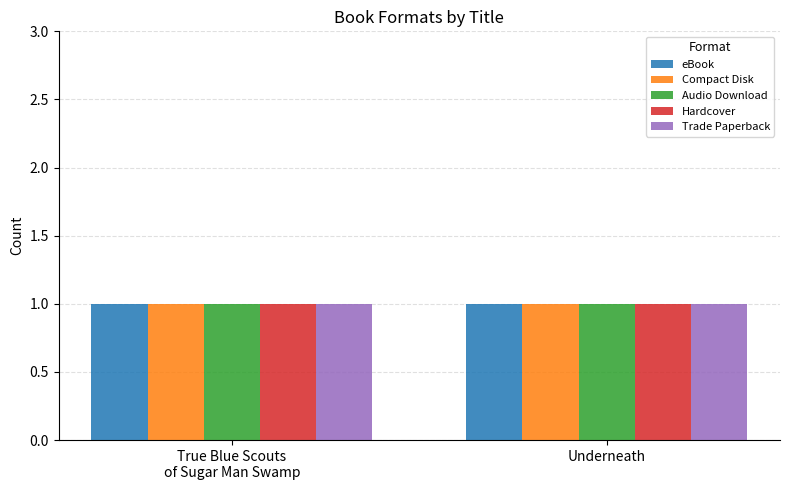

How many data points does each series have?

2